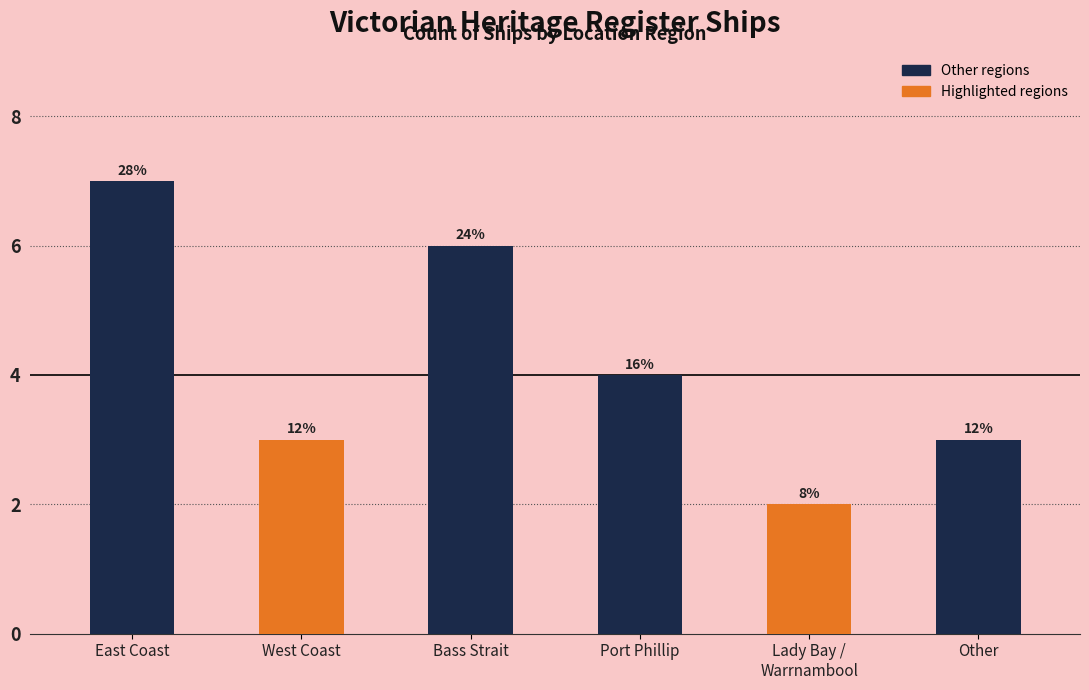

What is the ratio of the value at Bass Strait to the value at Port Phillip?

1.5